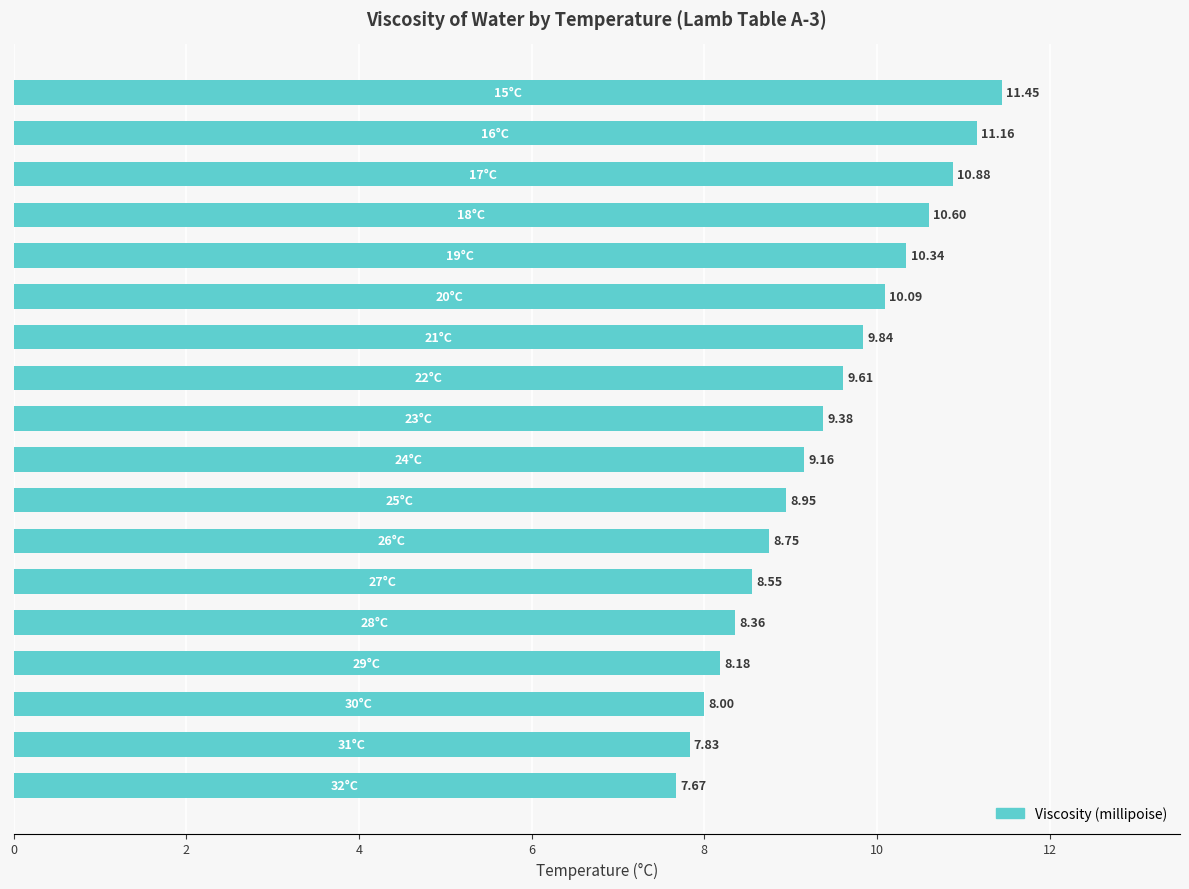

What is the difference between the maximum and minimum values?

3.8